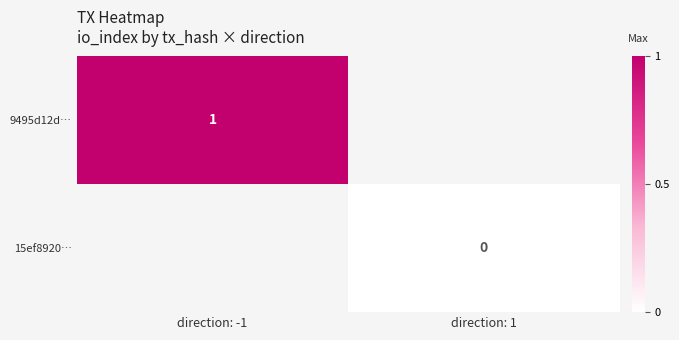

Is it true that 9495d12d… equals 2 at direction: -1?

False